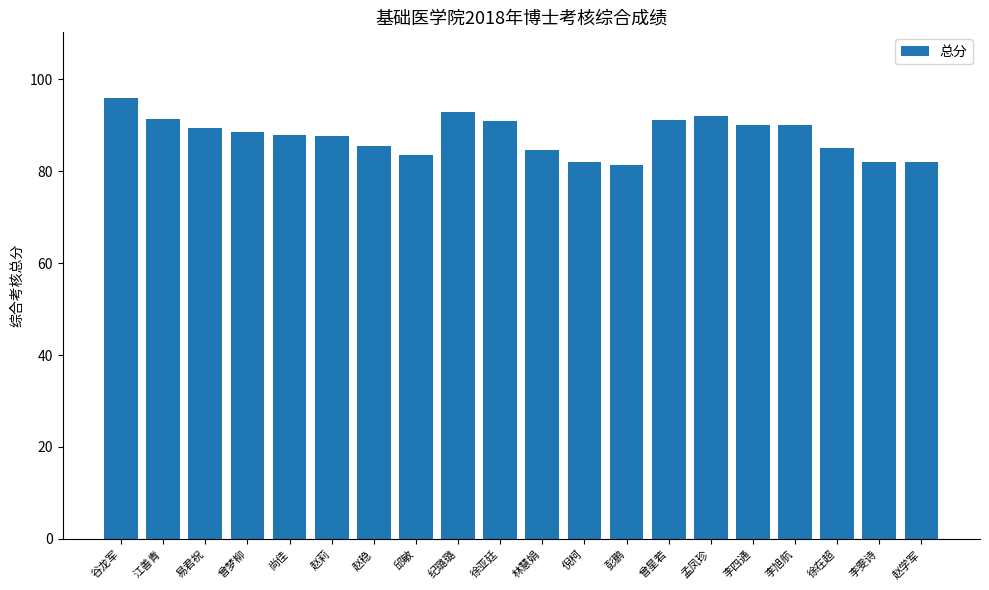

How many data points does each series have?

20